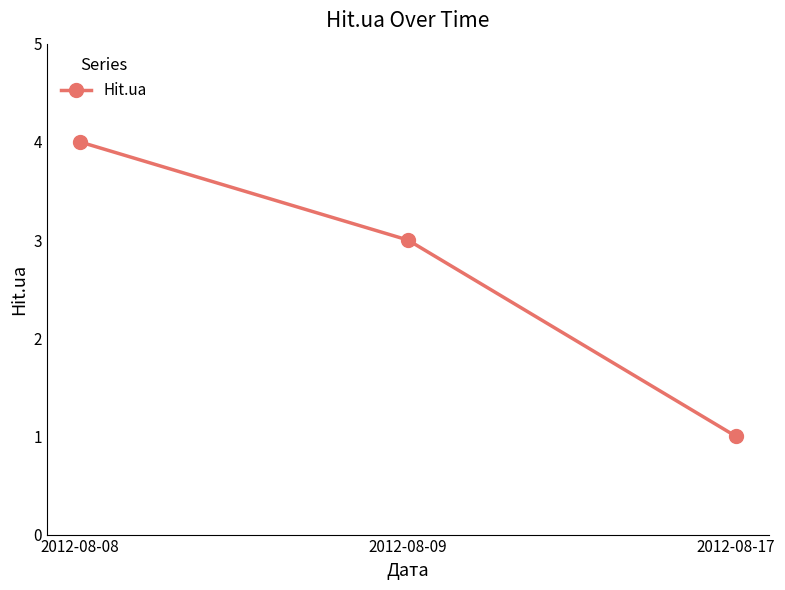

What is the approximate value at 2012-08-08?

4